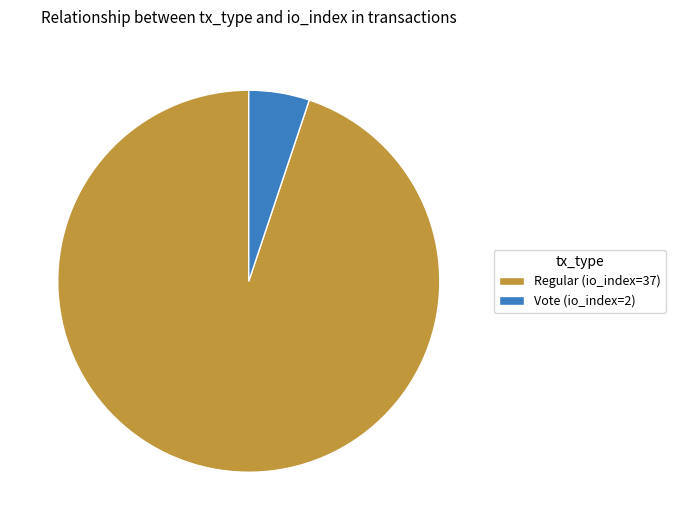

How many slices are in this pie chart?

2